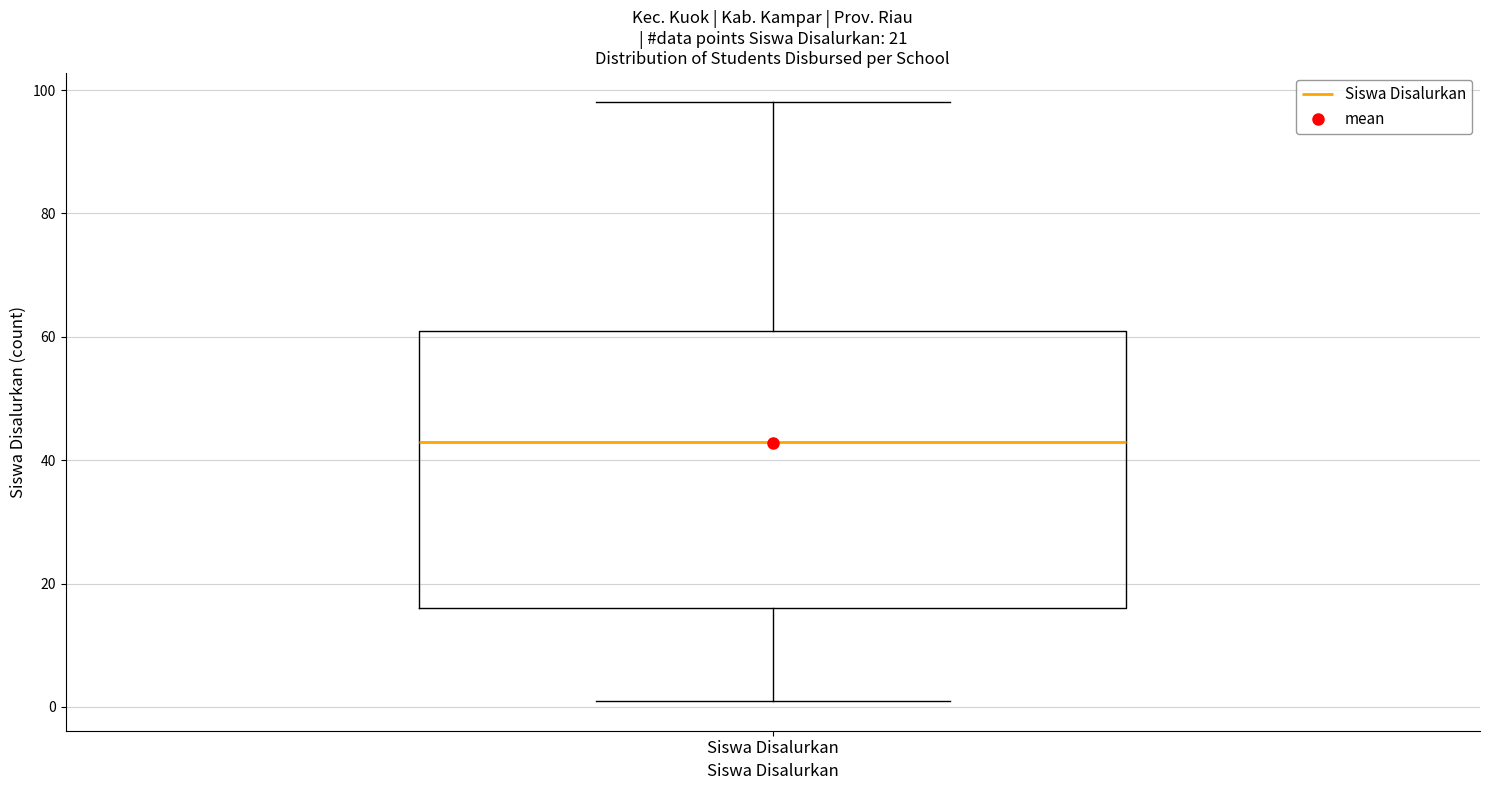

Where does the upper whisker of the box for Siswa Disalurkan end on the y-axis? The values are not printed on the chart, so give them approximately, as read against the axis.

98